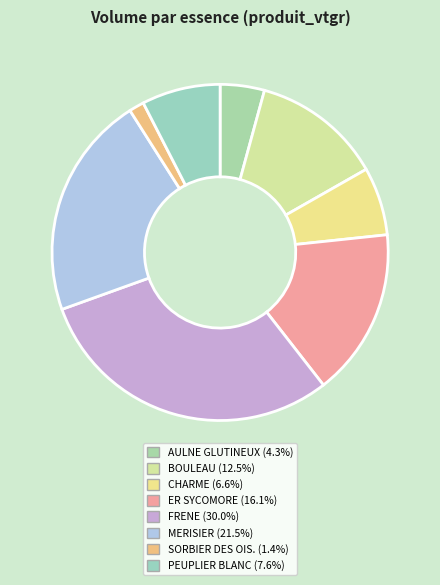

Count the number of slices in the pie.

8